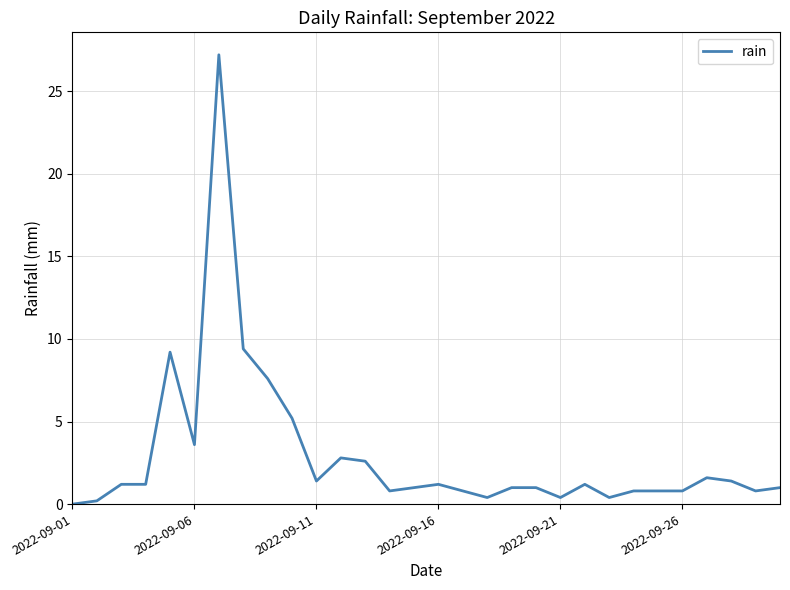

Does the chart display data point markers on the line(s)?

No